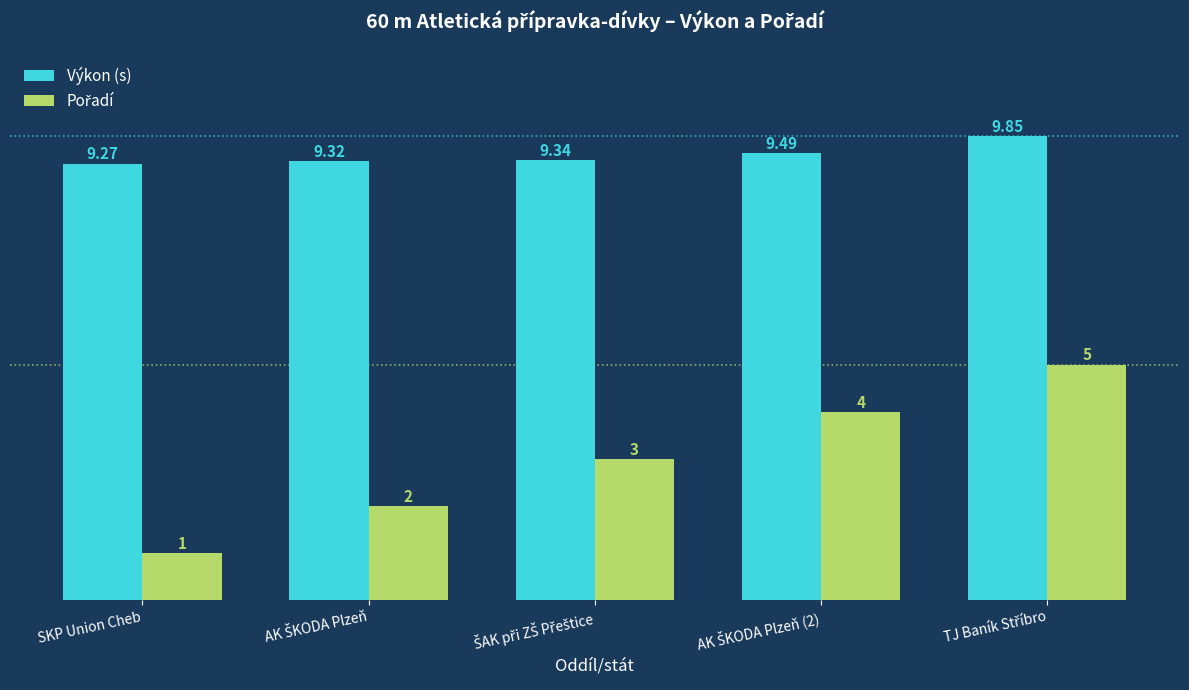

At which label is Výkon (s) closest to 9?

SKP Union Cheb